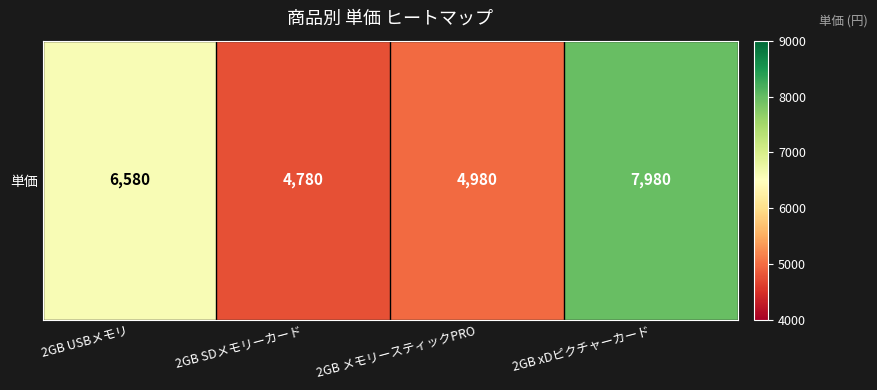

Which has a higher value, 2GB USBメモリ or 2GB メモリースティックPRO?

2GB USBメモリ